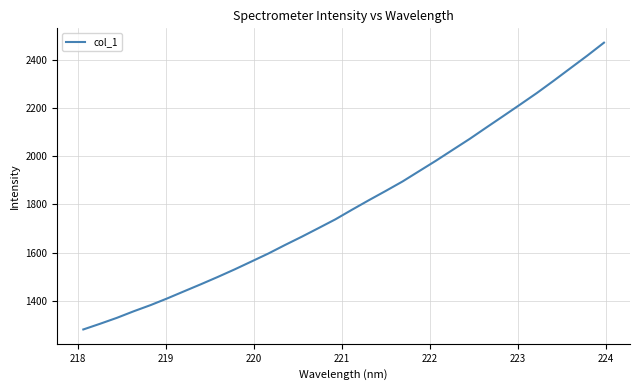

What is the difference between the maximum and minimum values?

1191.3